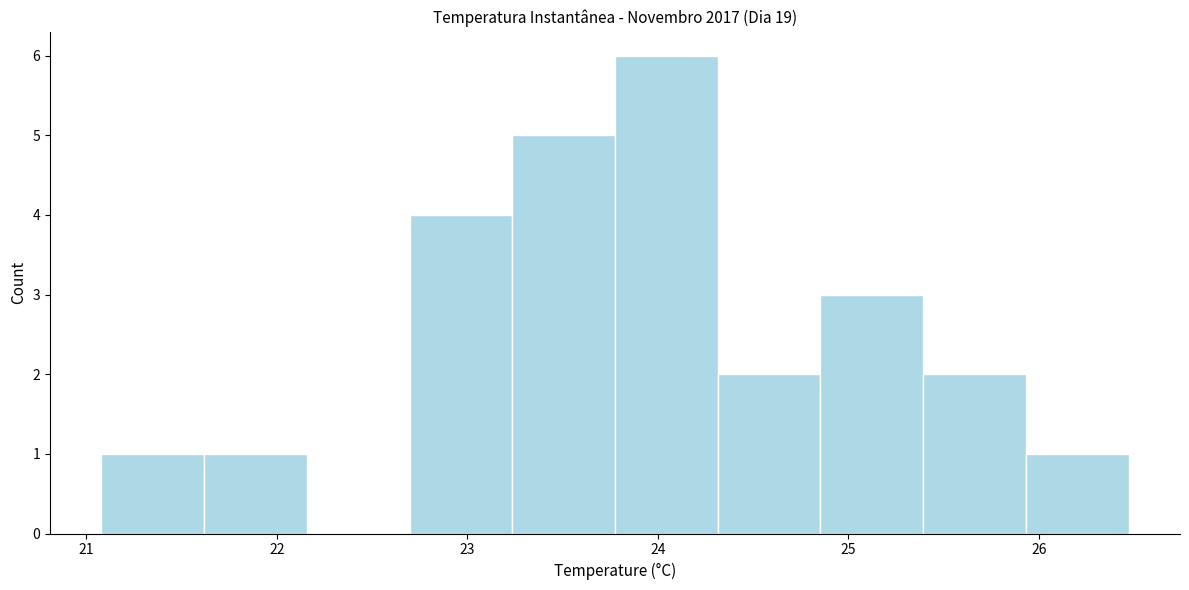

How tall is the bar that spans 24.3 to 24.9 on the x-axis? Neither the bar edges nor the heights are printed on the chart, so give them approximately, as read against the axes.

2